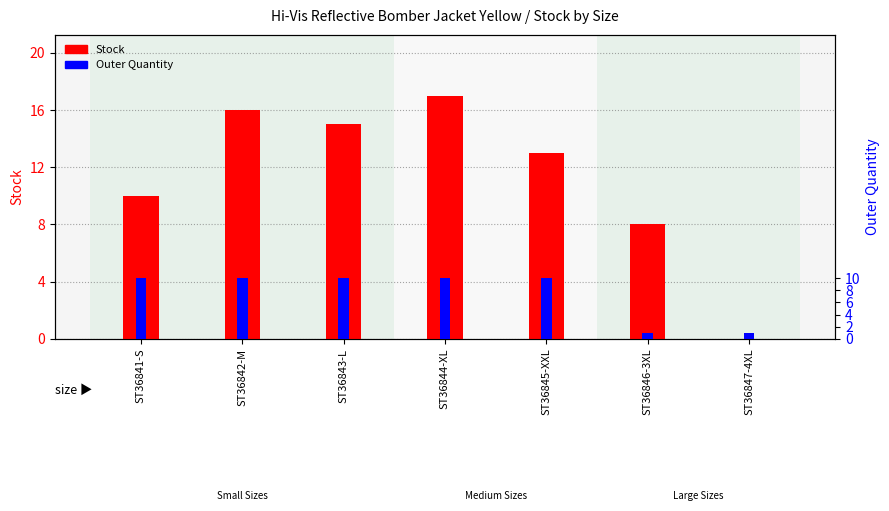

The value of Outer Quantity at ST36842-M is 10. True or false?

True